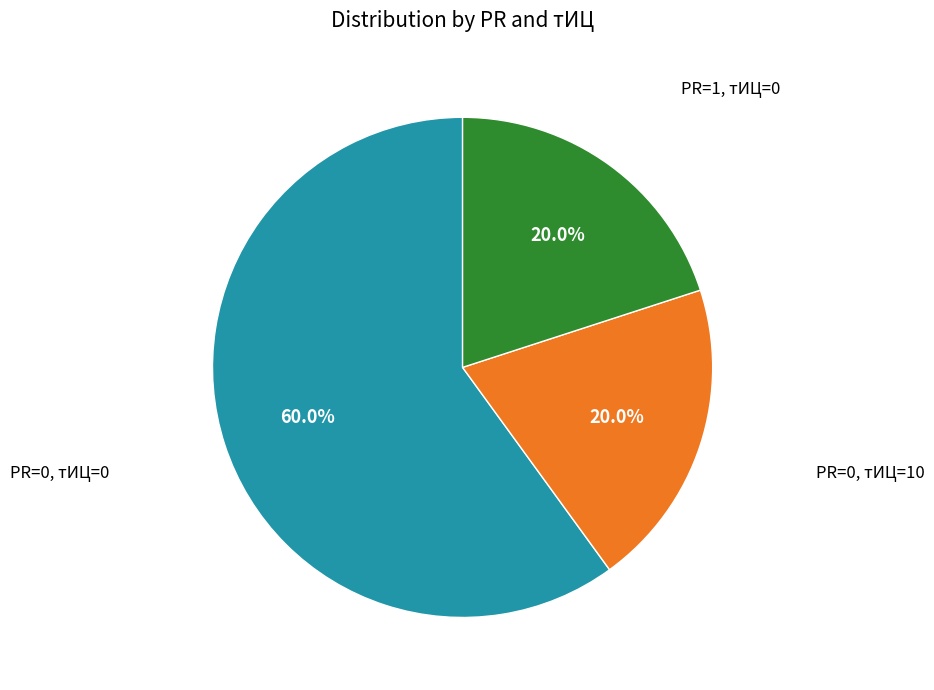

Which category has the biggest portion of the pie?

PR=0, тИЦ=0